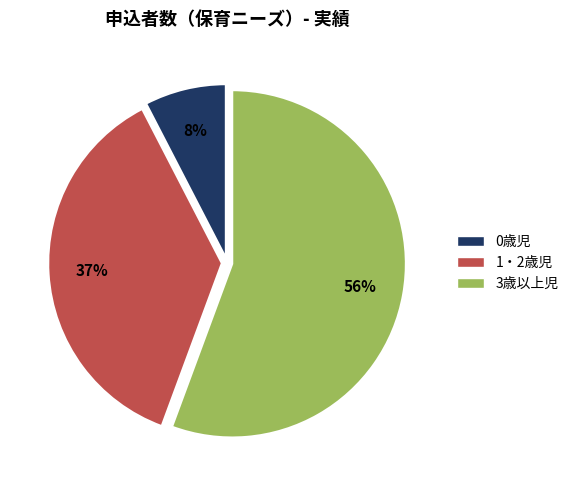

Is it true that 3歳以上児 is 42% of the pie?

False